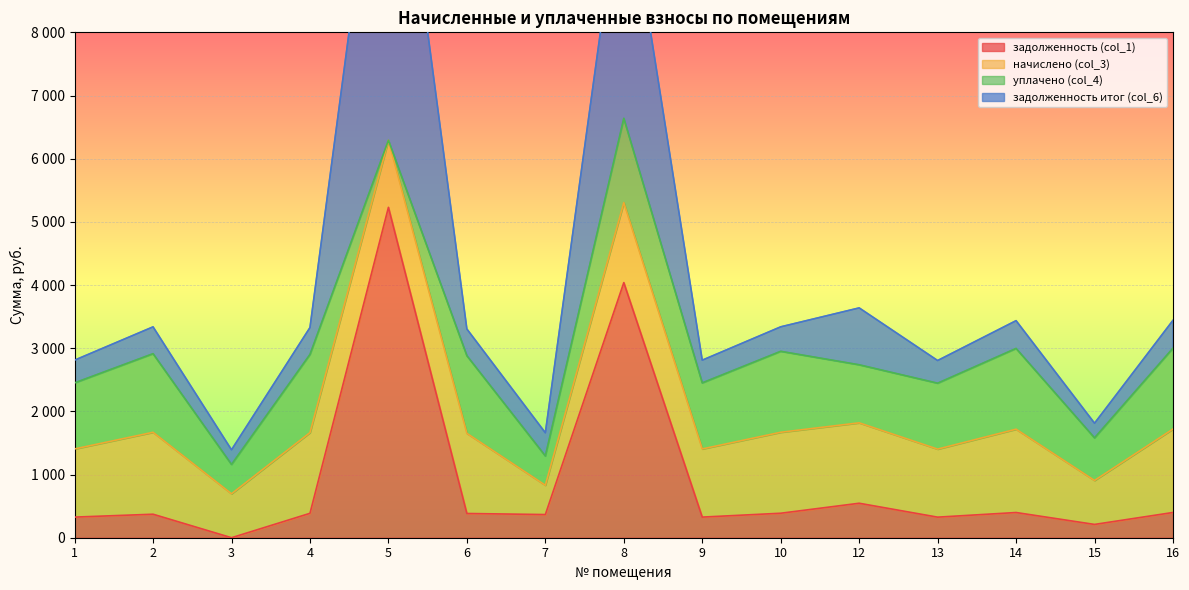

Where does the задолженность итог (col_6) series first go above 422?

2